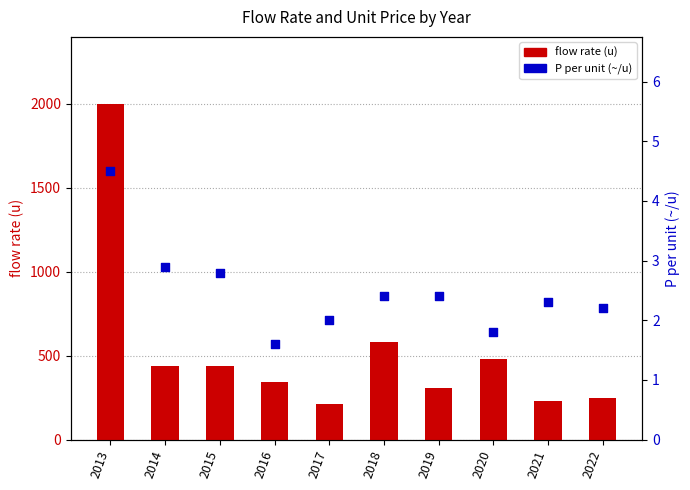

At which category is the sum across all series the highest?

2013